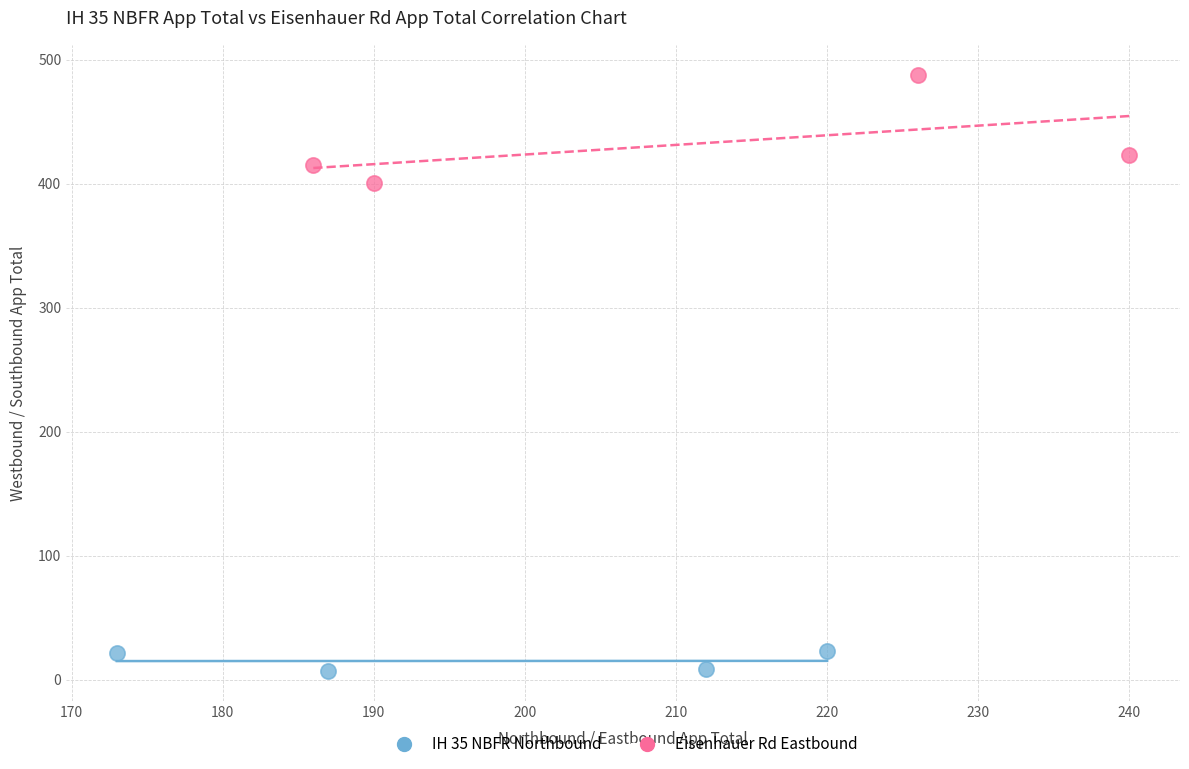

Which series contains the highest Y value?

Eisenhauer Rd Eastbound